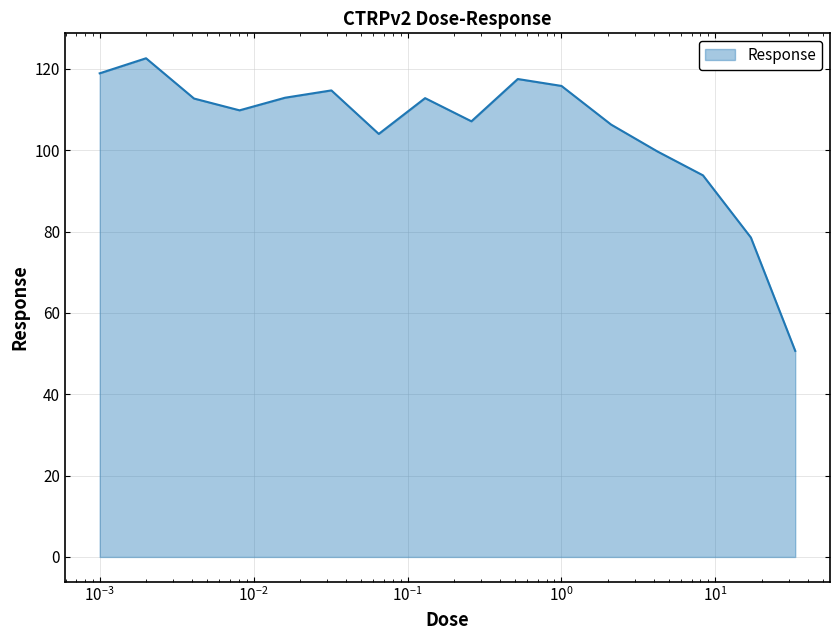

What is the maximum value shown in the chart?

122.6